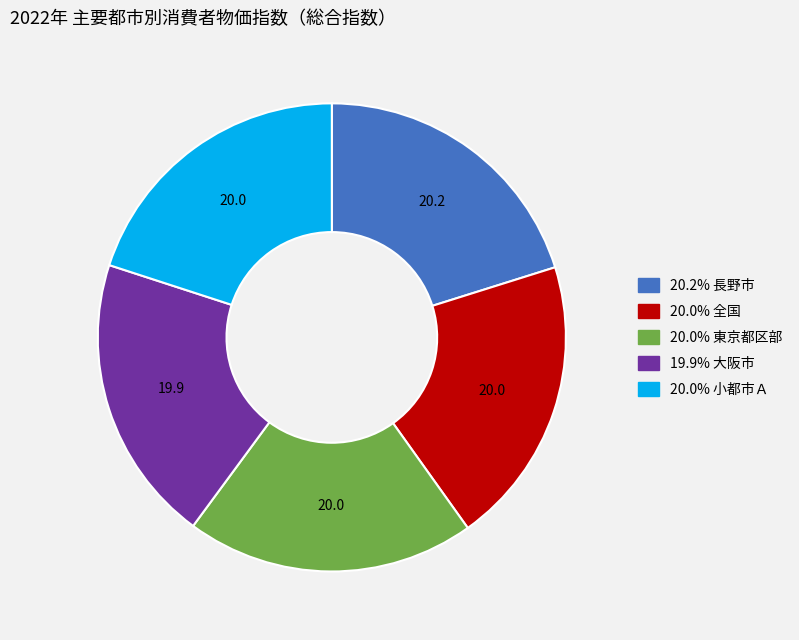

Is there any slice that represents more than half of the pie?

No